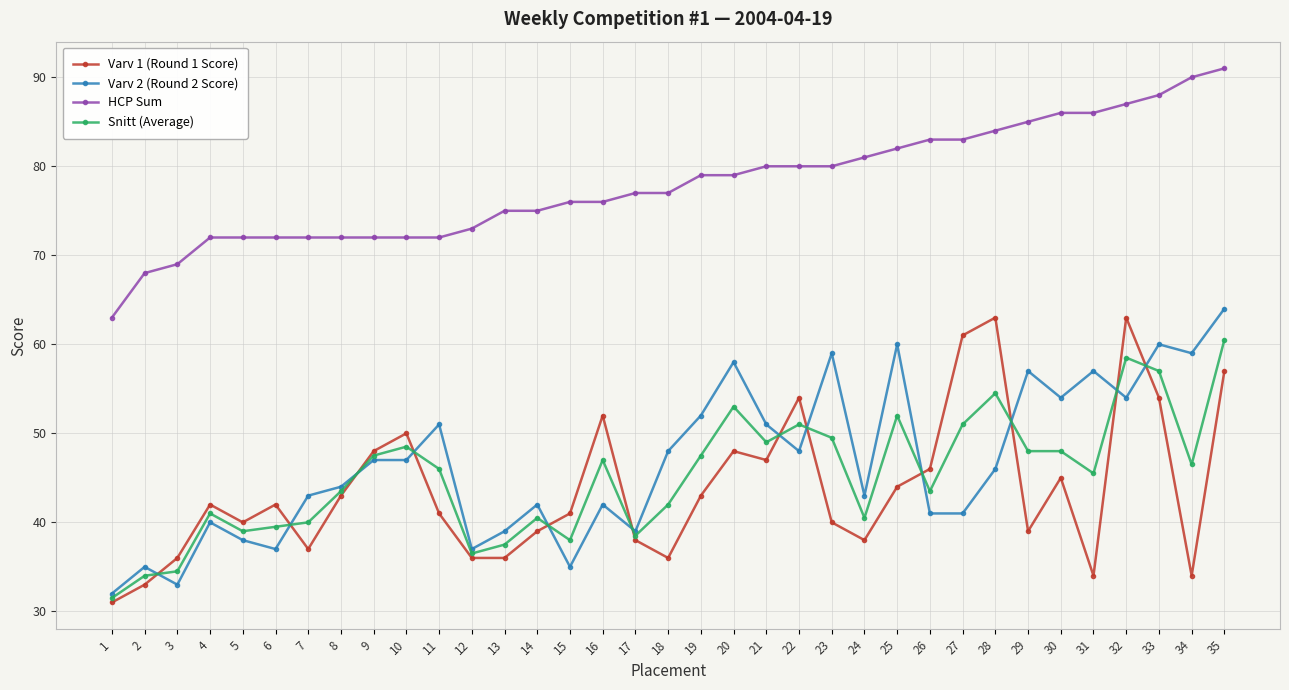

What is the smallest value displayed?

31.0